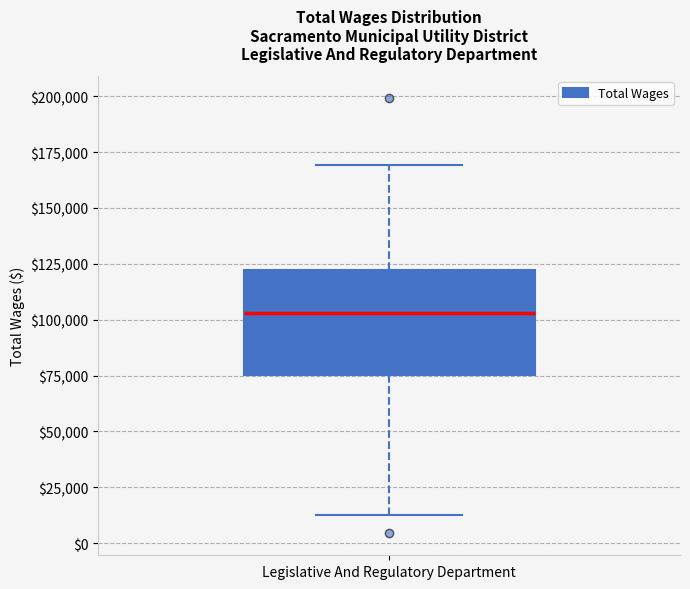

Where is the upper edge of the box for Legislative And Regulatory Department on the y-axis? The values are not printed on the chart, so give them approximately, as read against the axis.

120000